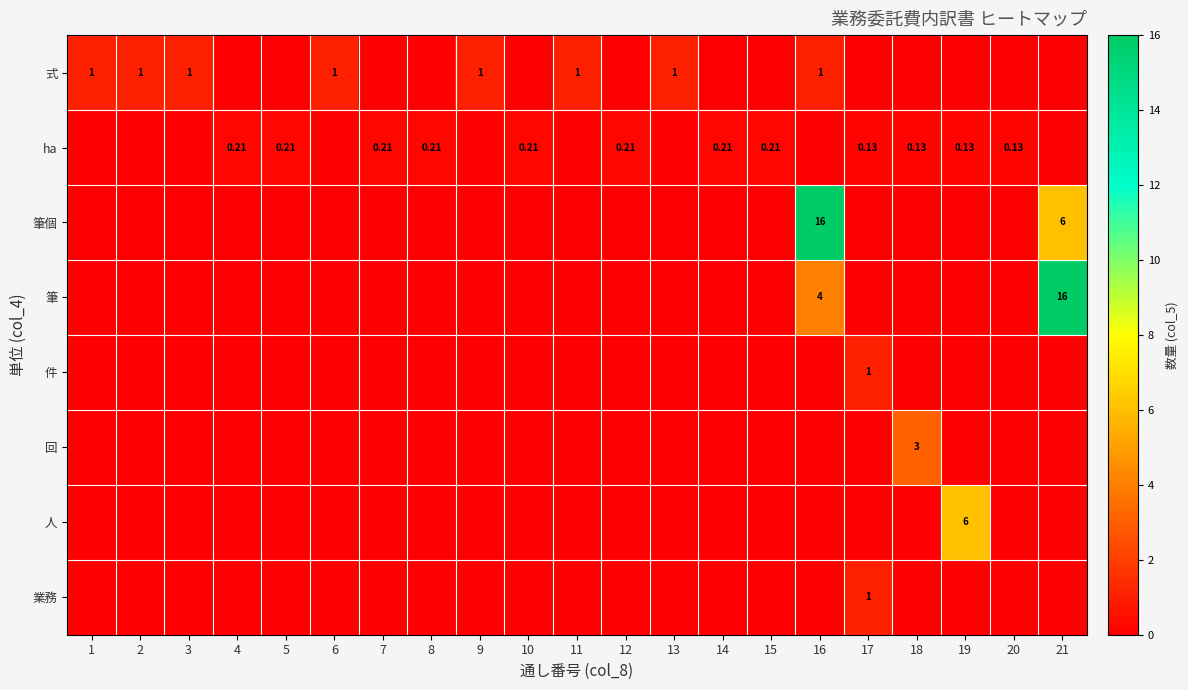

Between 13 and 9, which is larger?

13